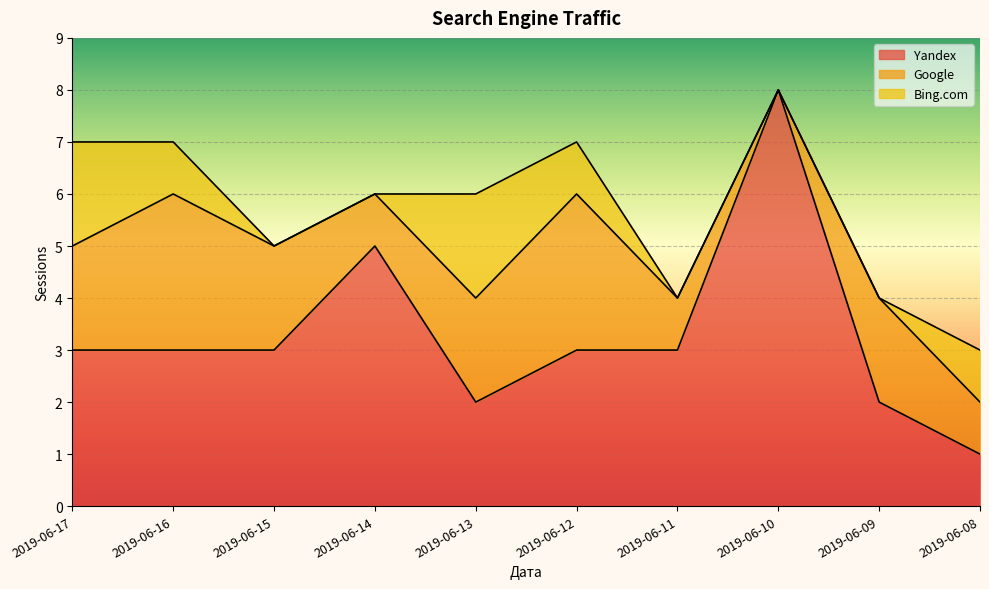

The value of Yandex at 2019-06-08 is 1. True or false?

True